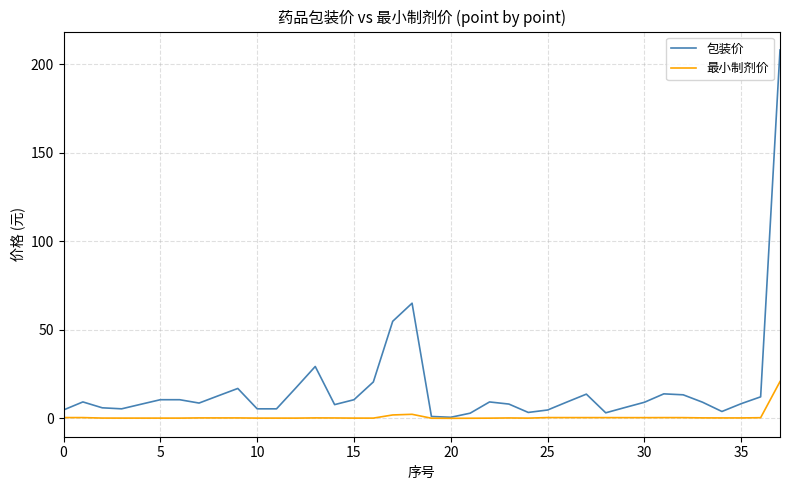

Rank the series by their average value, from lowest to highest.

最小制剂价, 包装价